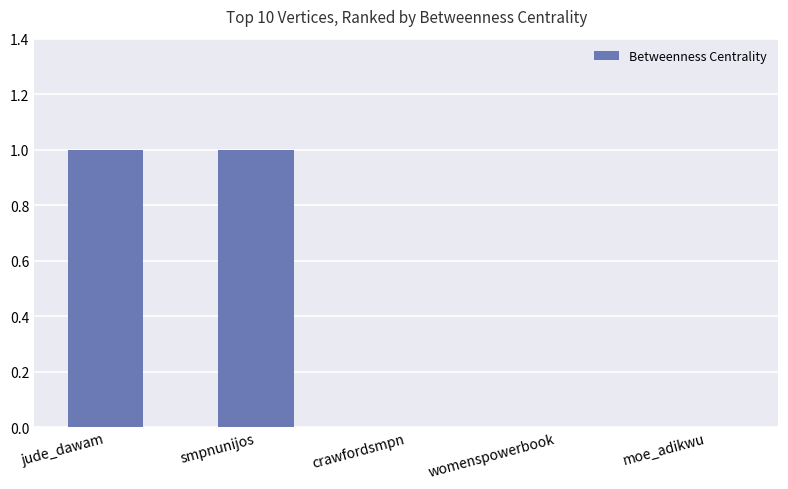

What is the greatest value displayed?

1